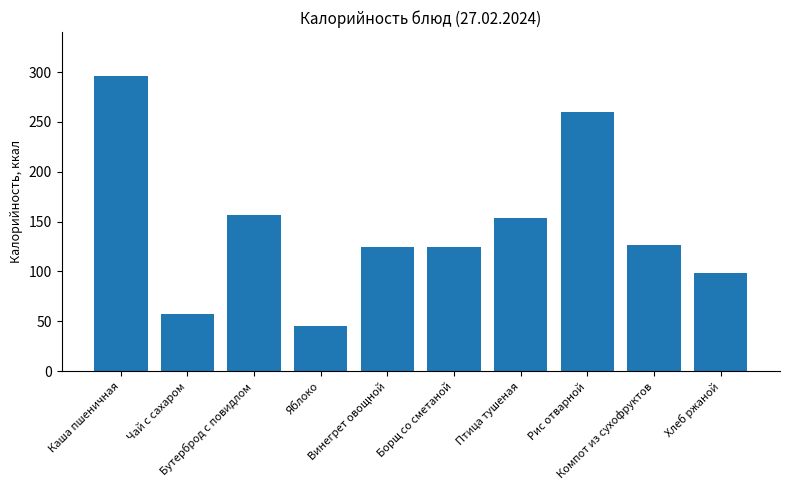

Which label corresponds to the largest value in the chart?

Каша пшеничная